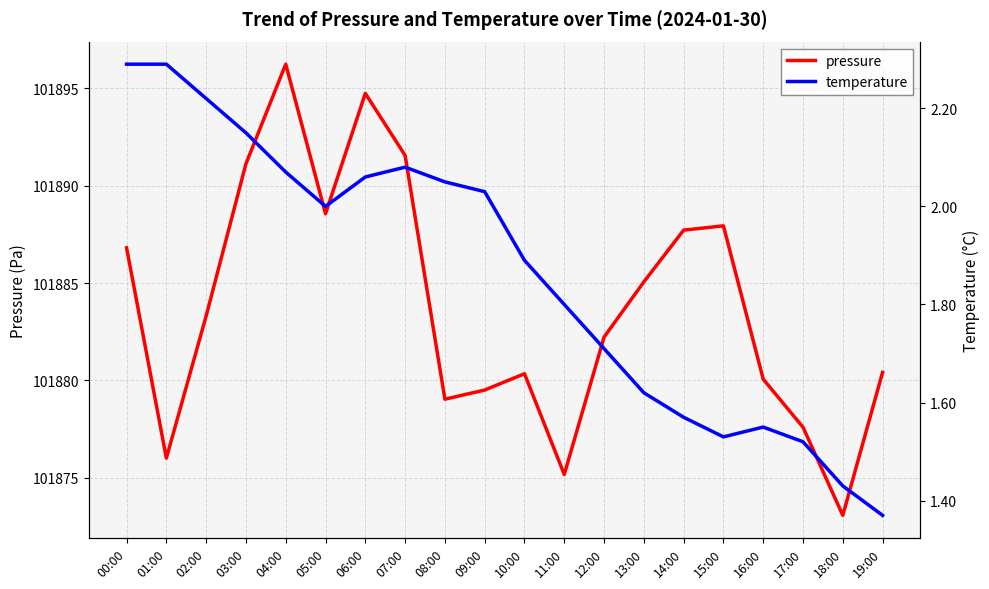

The value of pressure at 16:00 is 38961.8. True or false?

False